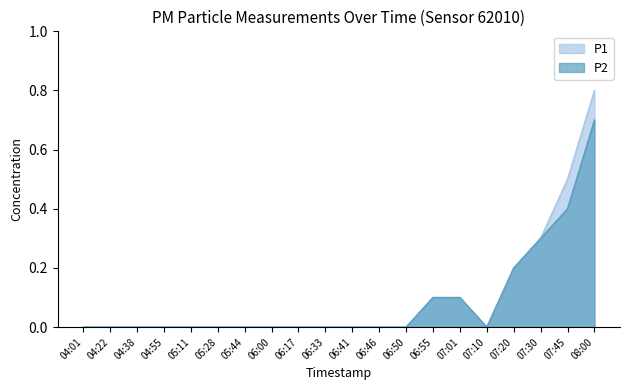

What is the sum of all P2 values?

1.8